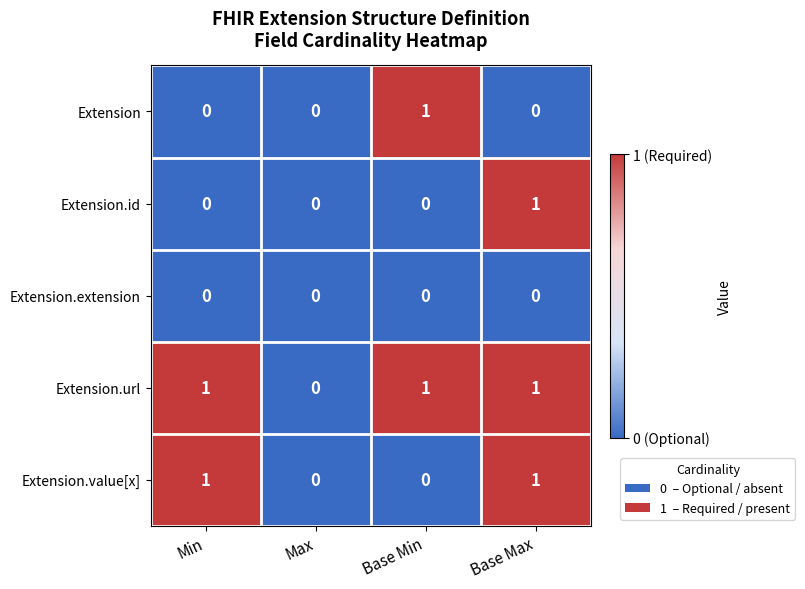

Is it true that Extension.value[x] equals 1 at Base Max?

True